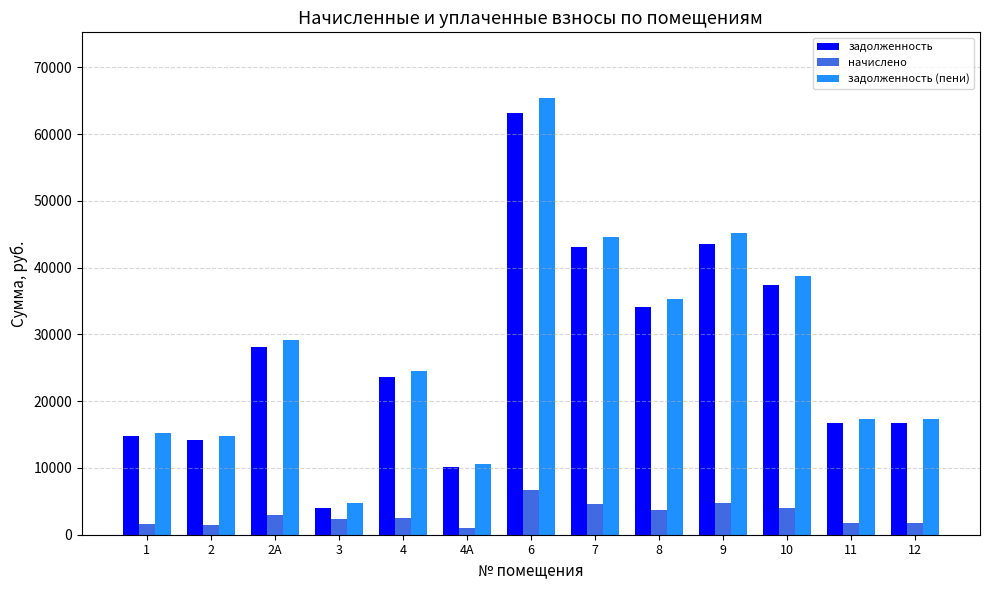

What are all the series names shown in the legend?

задолженность, начислено, задолженность (пени)